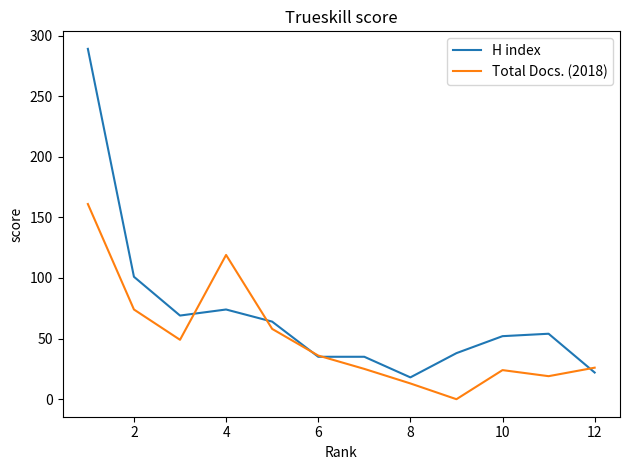

What is the highest value of the Total Docs. (2018) series?

161